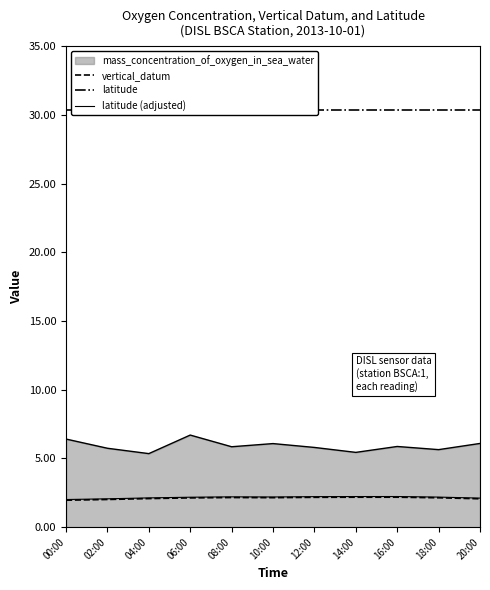

What is the minimum value shown in the chart?

2.0